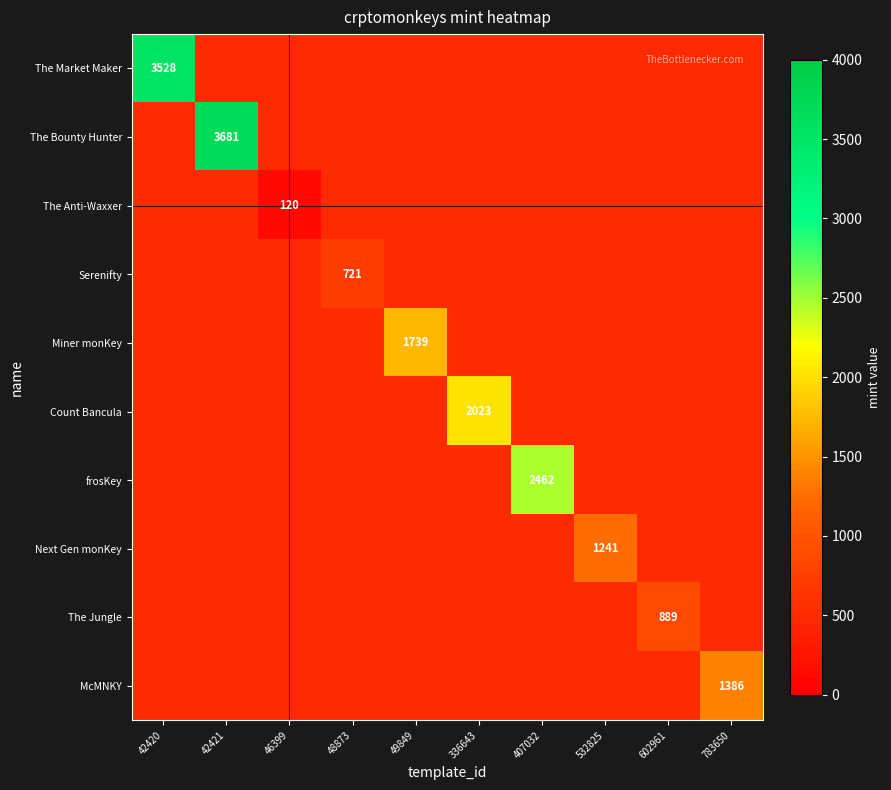

At how many categories does at least one series exceed 3121?

2